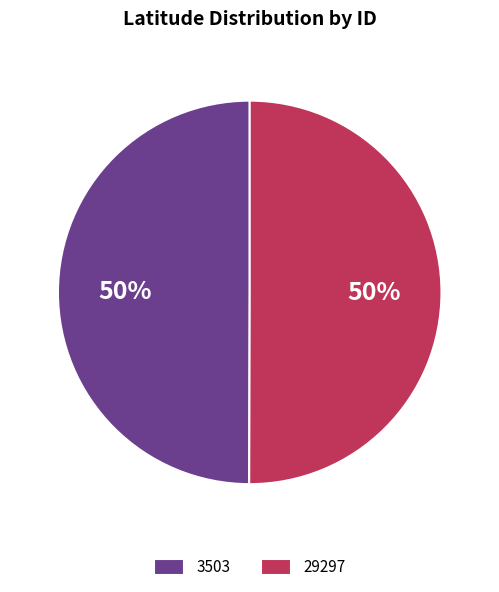

Count the number of slices in the pie.

2